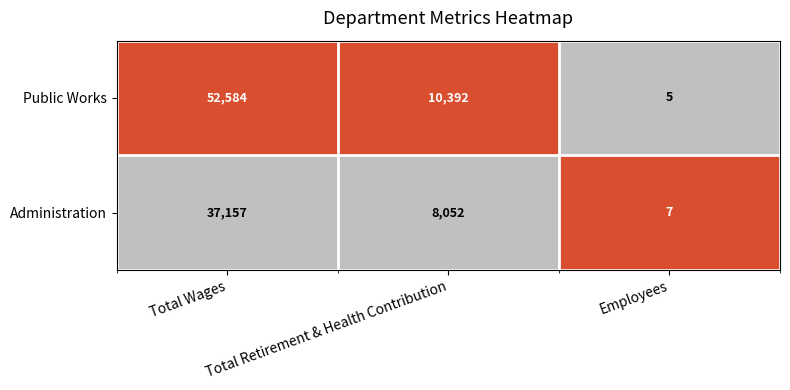

Is it true that Administration equals 4 at Employees?

False